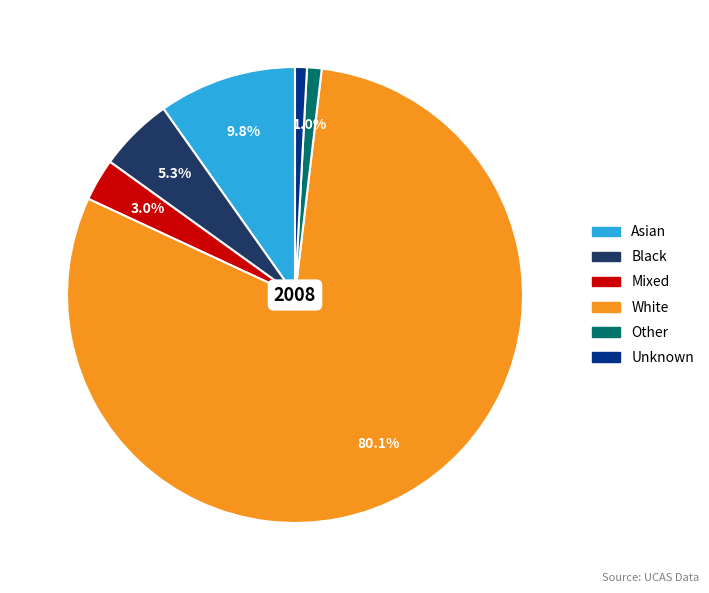

Is there any slice that represents more than half of the pie?

Yes